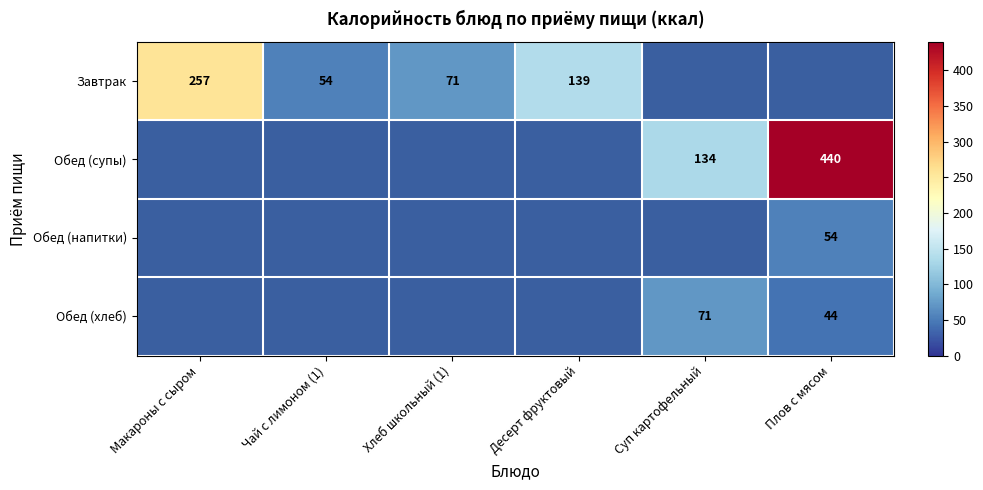

What is the difference between the Завтрак values at Чай с лимоном (1) and Хлеб школьный (1)?

17